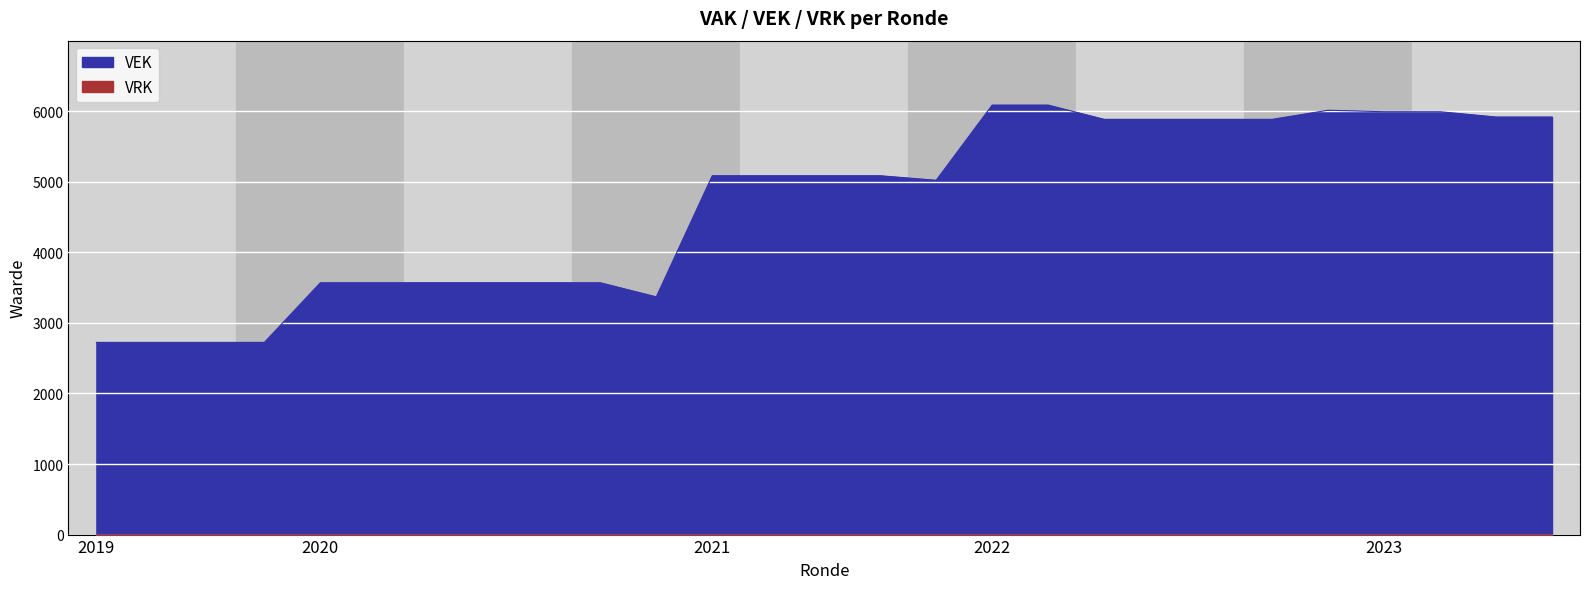

What is the maximum value shown in the chart?

6085